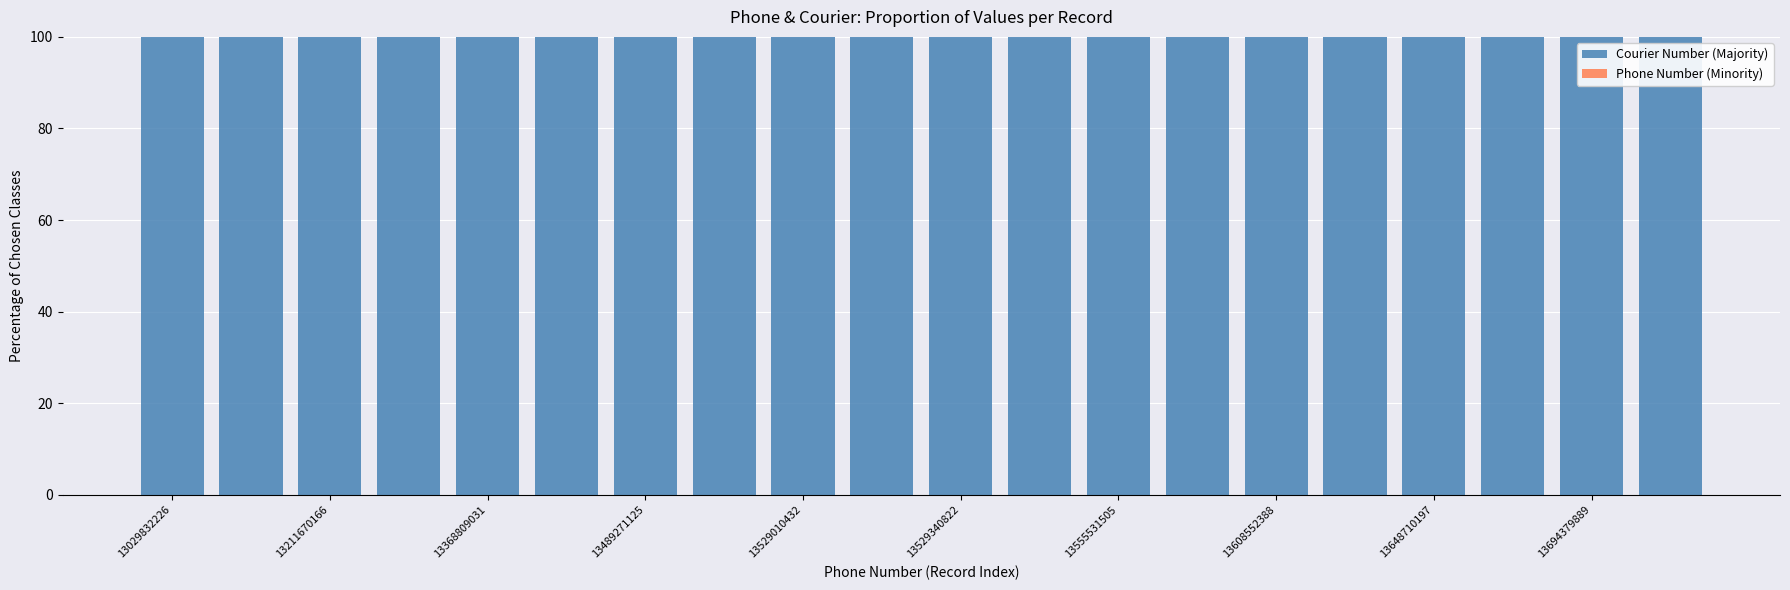

Count the number of data series in this chart.

2